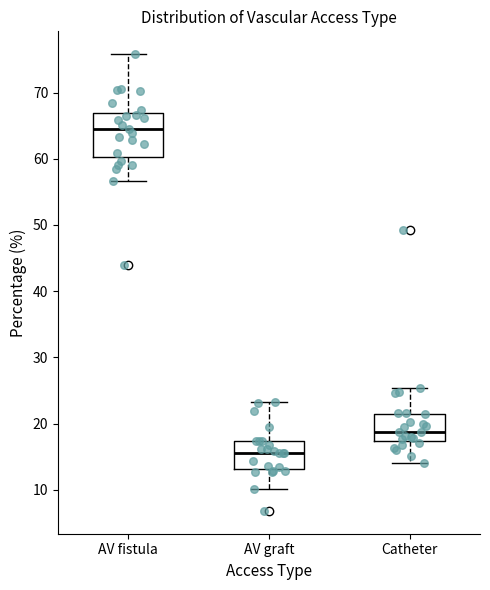

Reading left to right, read every box against the y-axis: the position of its median line, the range the box covers, and the ends of its whiskers. The values are not printed on the chart, so give them approximately, as read against the axis.

AV fistula: median 65, box 60 to 67, whiskers 57 to 76
AV graft: median 16, box 13 to 17, whiskers 10 to 23
Catheter: median 19, box 17 to 22, whiskers 14 to 25